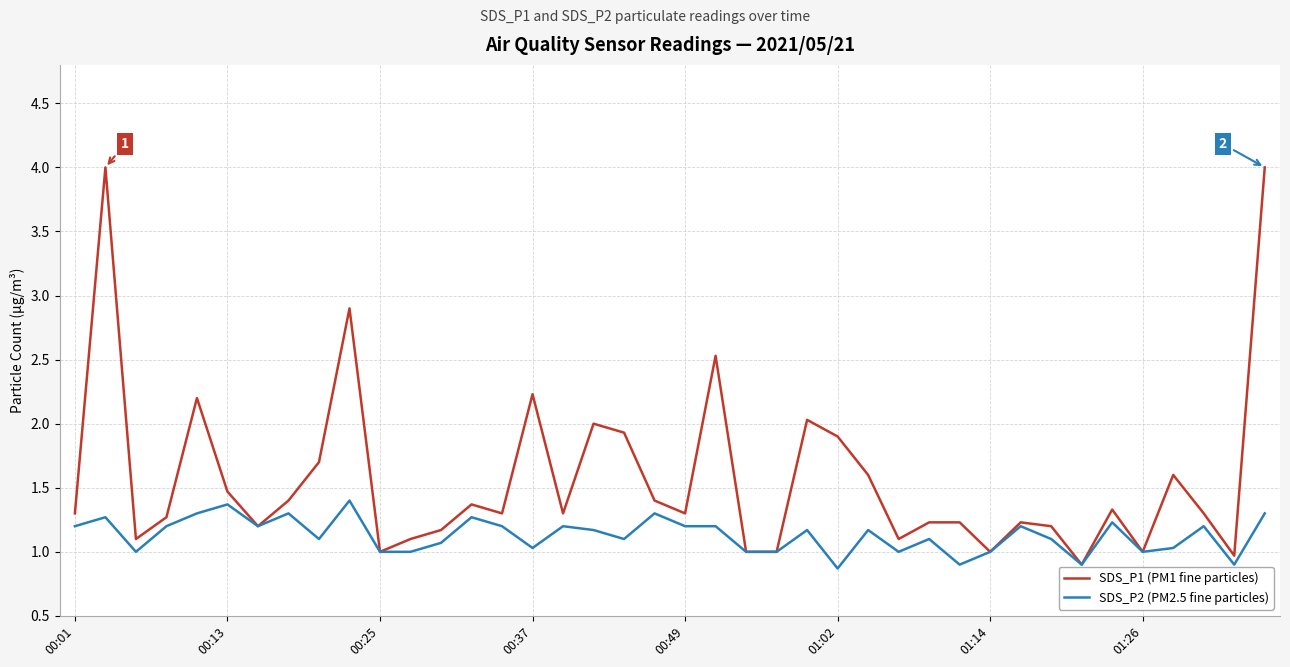

List the series in order of their peak value, lowest first.

SDS_P2 (PM2.5 fine particles), SDS_P1 (PM1 fine particles)